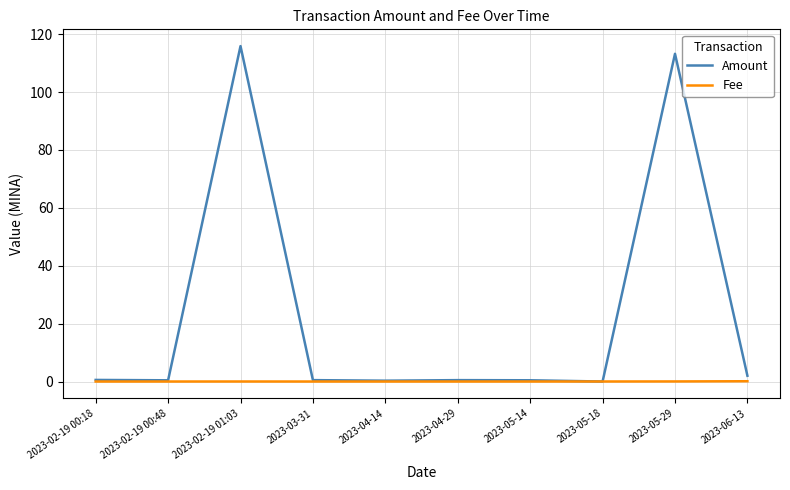

At which category is the sum across all series the highest?

2023-02-19 01:03